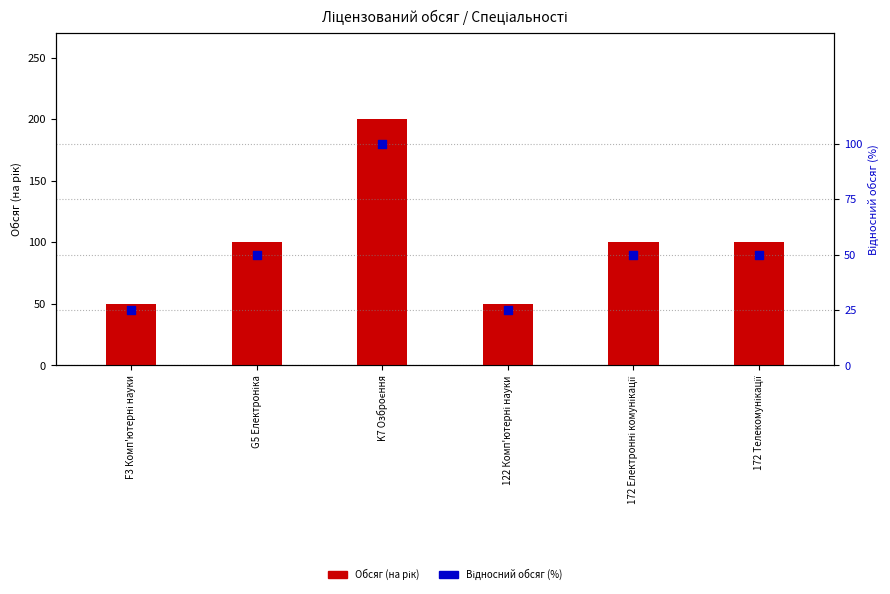

What is the change in value from F3 Комп'ютерні науки to 172 Електронні комунікації?

+25